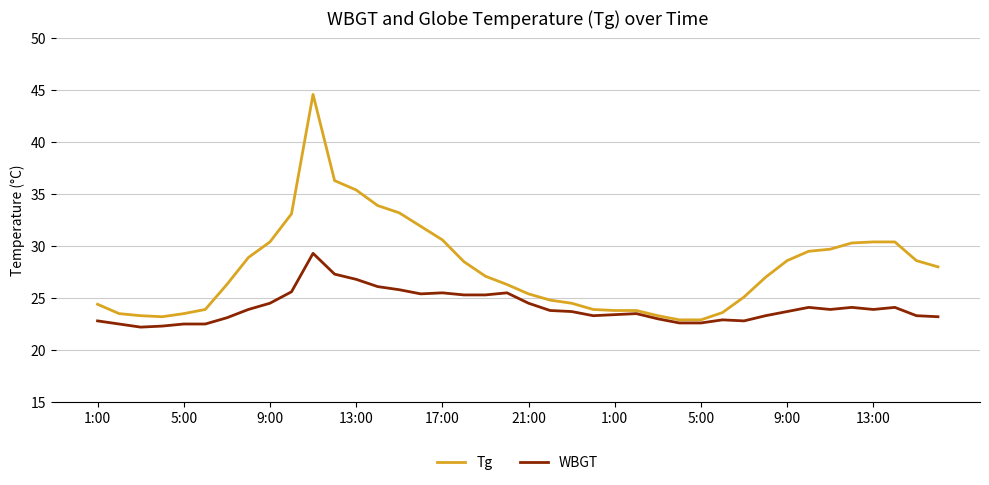

Which series has the largest range (max minus min)?

Tg